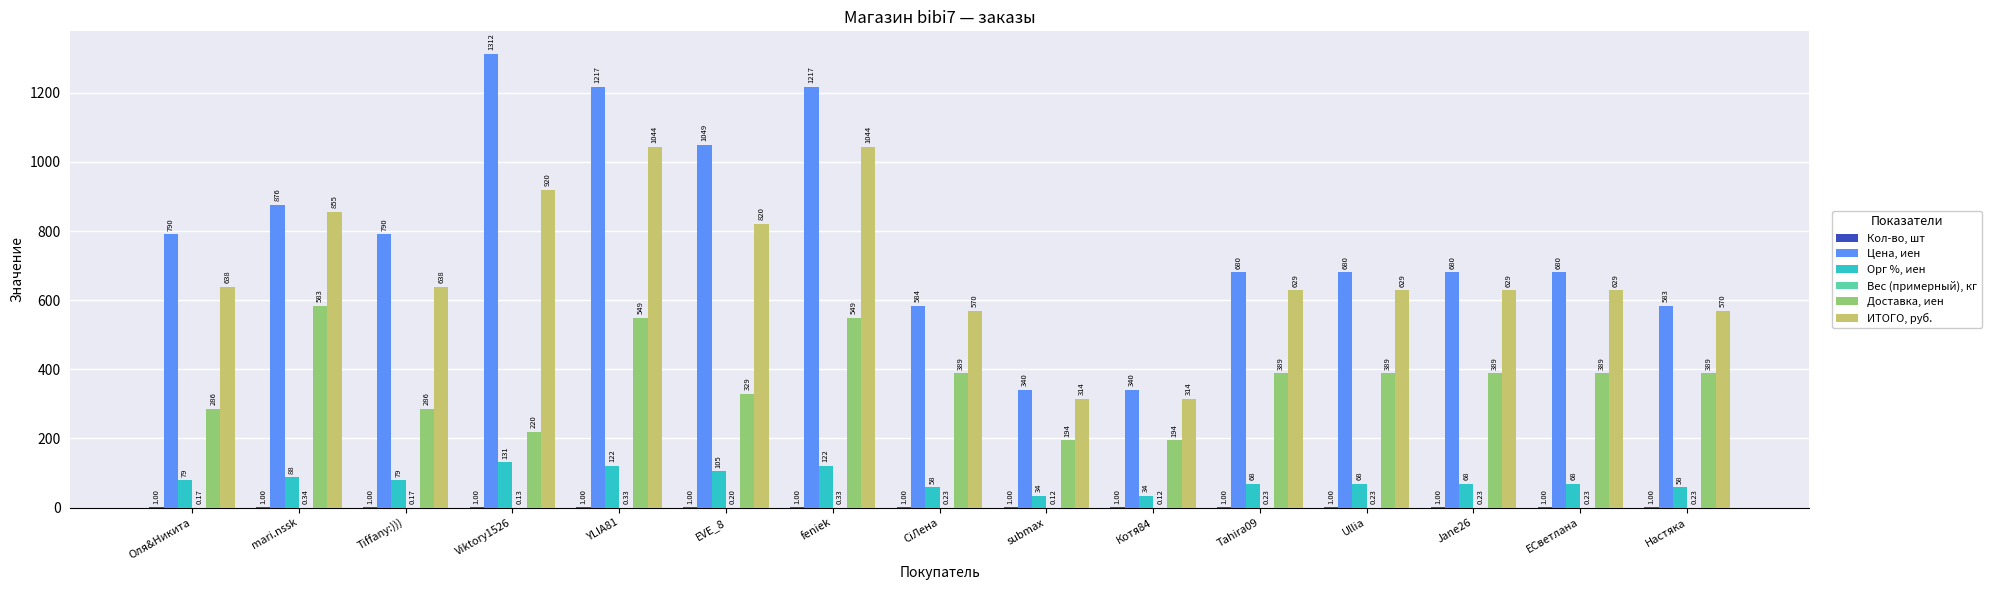

How many data points does each series have?

15